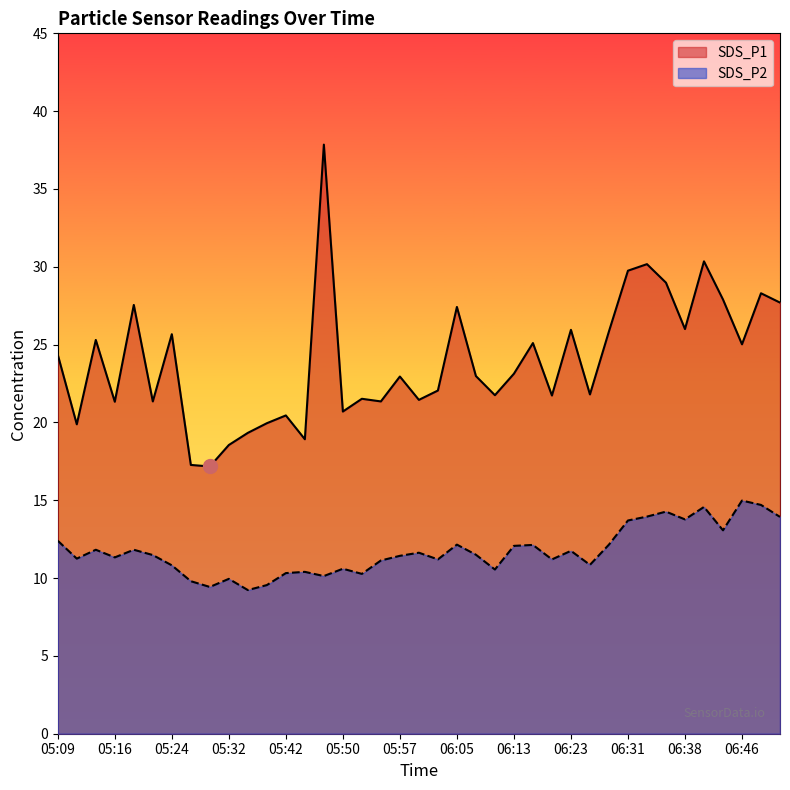

Reading left to right, extract all data points from this chart.

SDS_P1: 24.4	19.9	25.3	21.3	27.6	21.4	25.7	17.3	17.2	18.6	19.3	19.9	20.4	18.9	37.9	20.7	21.5	21.4	22.9	21.4	22.1	27.4	23.0	21.8	23.1	25.1	21.7	25.9	21.8	25.9	29.8	30.2	29.0	26.0	30.4	27.9	25.0	28.3	27.7
SDS_P2: 12.4	11.2	11.8	11.3	11.8	11.5	10.8	9.8	9.4	9.9	9.2	9.6	10.3	10.4	10.1	10.6	10.3	11.1	11.4	11.6	11.2	12.2	11.5	10.6	12.1	12.1	11.2	11.8	10.8	12.2	13.7	13.9	14.3	13.8	14.6	13.1	15.0	14.7	13.9